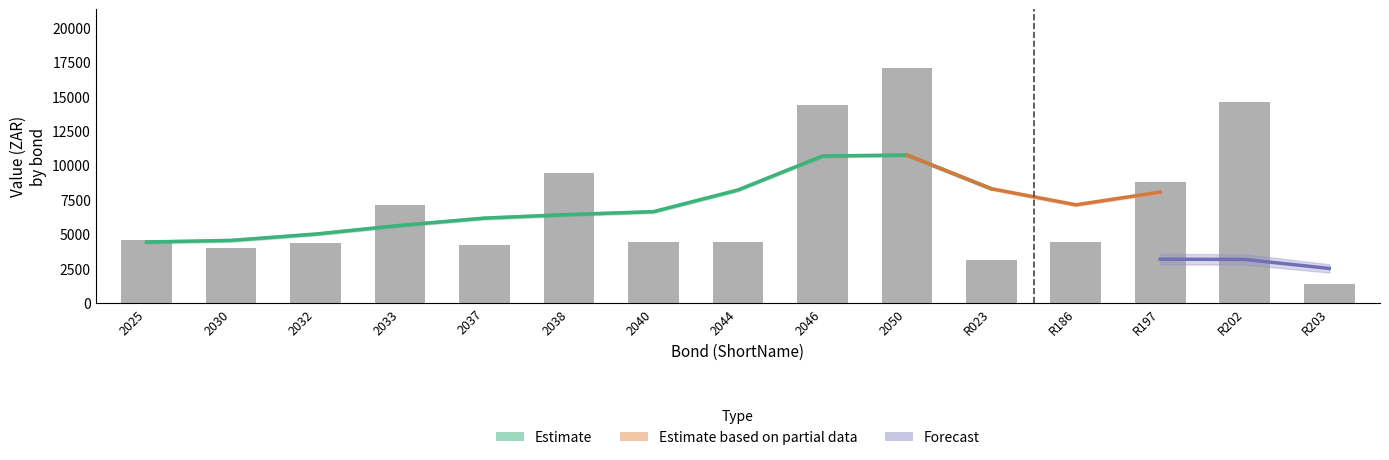

At which label does SSMR first exceed 1760?

2025